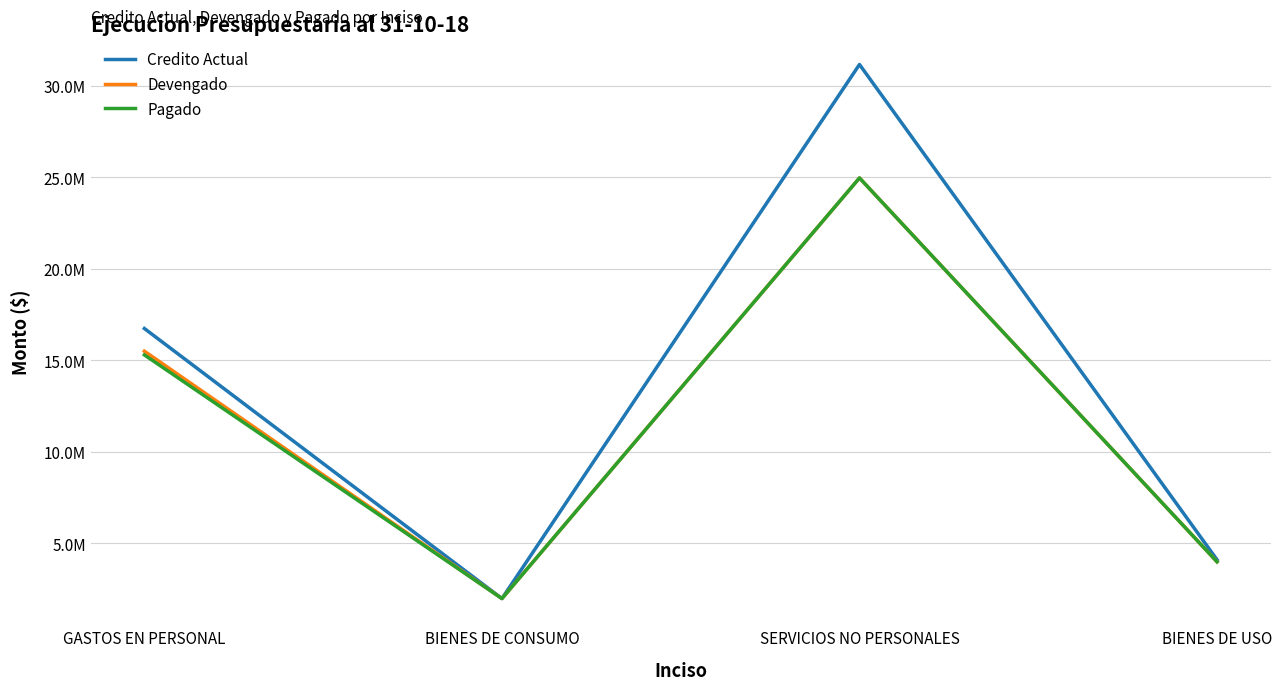

True or false: Pagado and Credito Actual cross at least once.

False